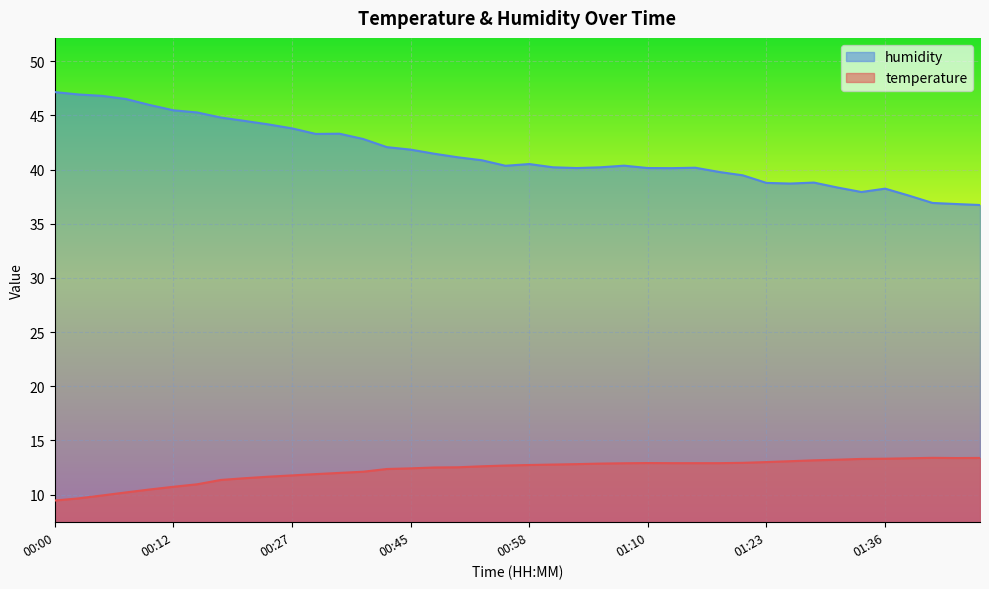

List the series in order of their overall mean, highest first.

humidity, temperature